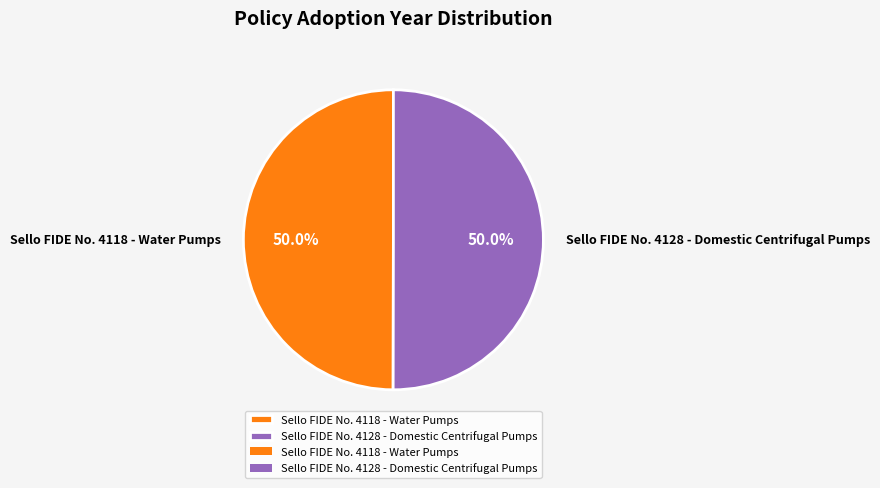

Count the number of slices in the pie.

2